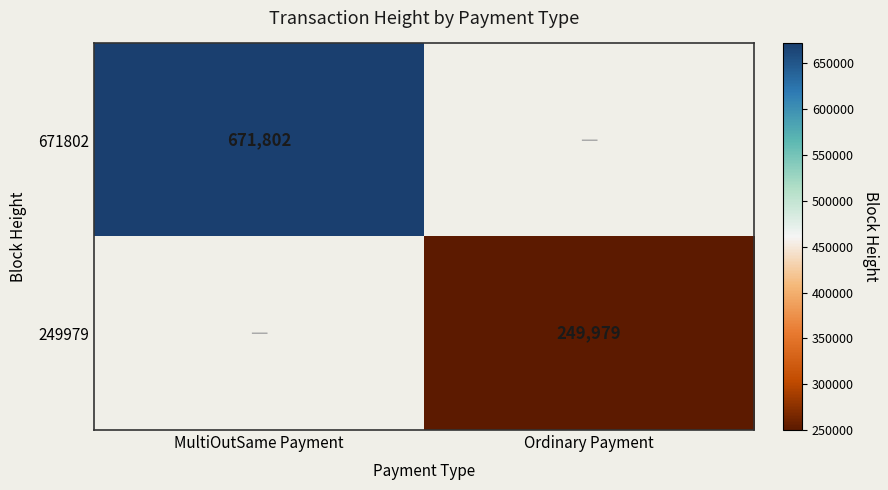

The 249979 series shows 97374 at Ordinary Payment. True or false?

False